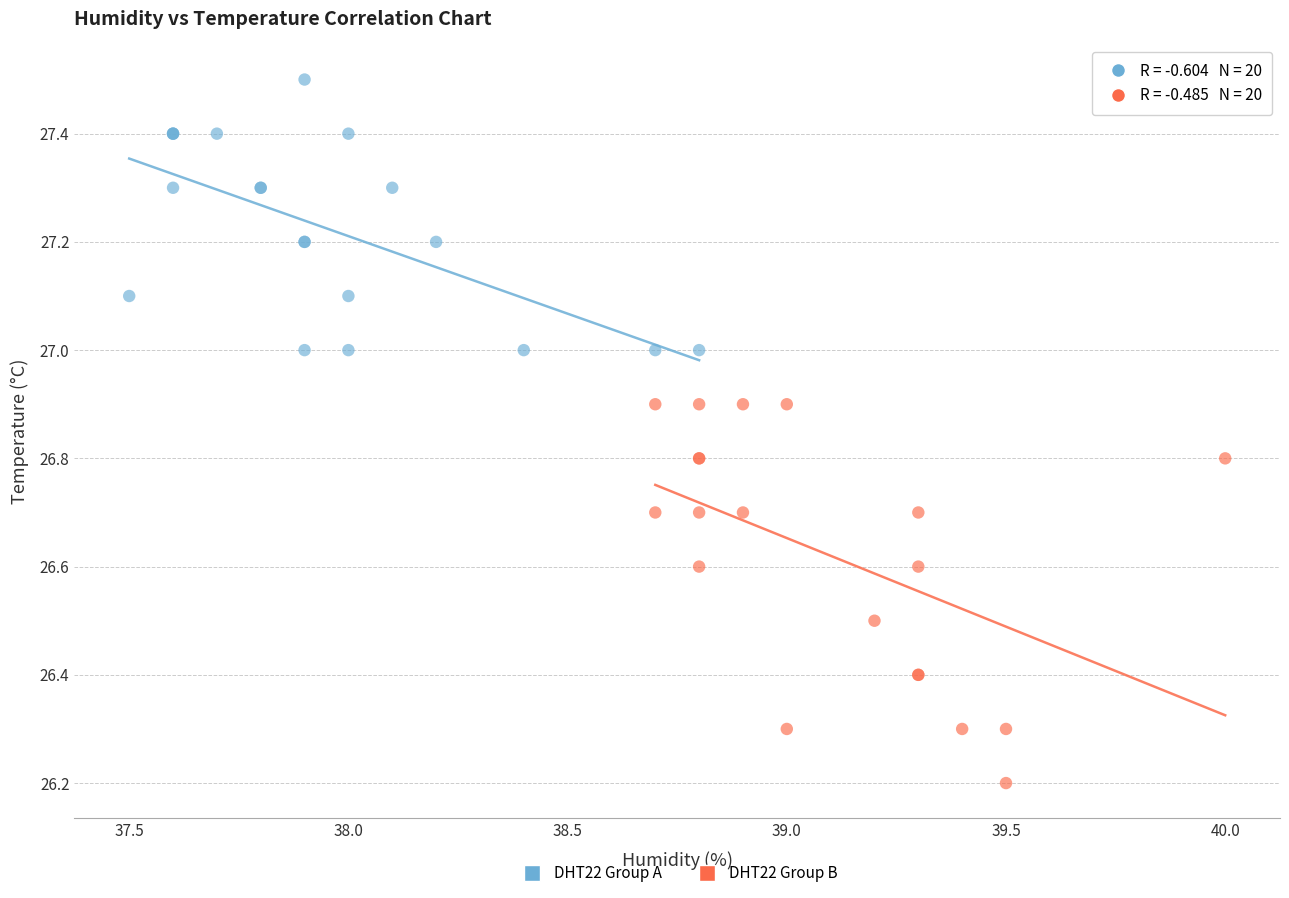

Which series has the widest spread of Y values?

DHT22 Group B